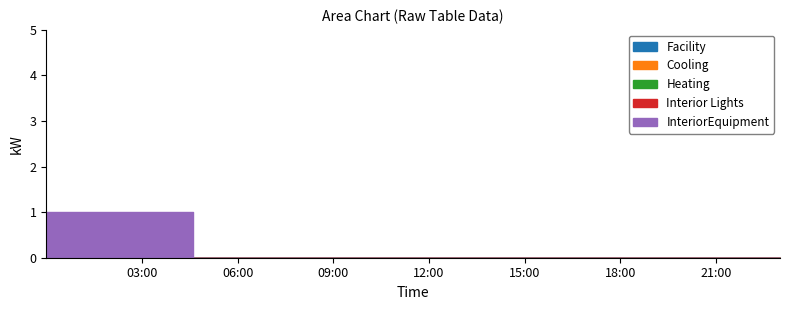

What are all the series names shown in the legend?

Facility, Cooling, Heating, Interior Lights, InteriorEquipment